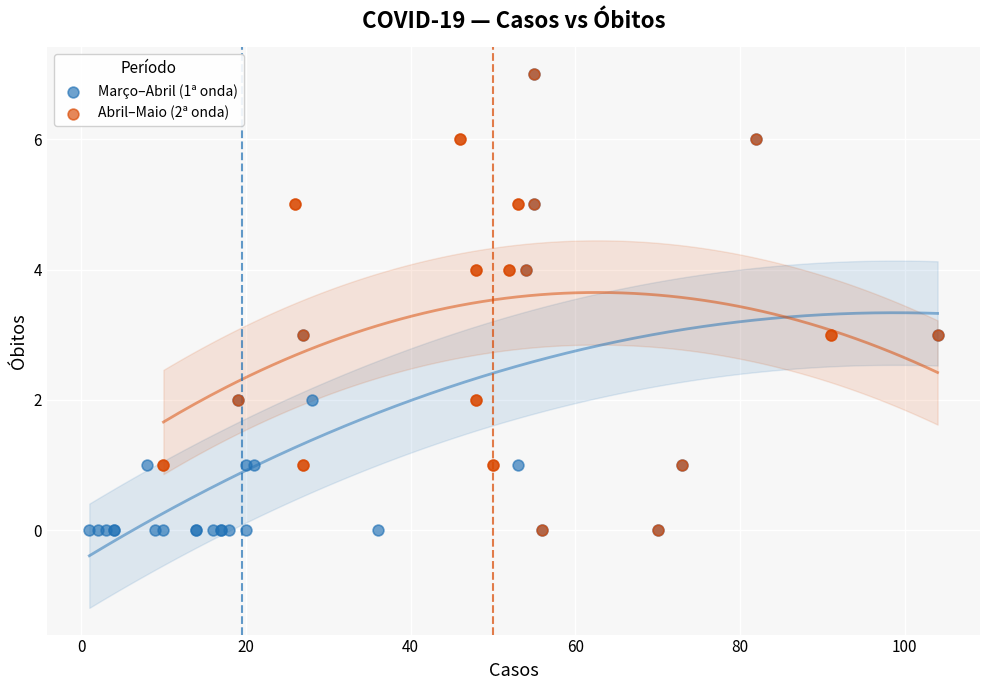

What are all the series names shown in the legend?

Março–Abril (1ª onda), Abril–Maio (2ª onda)